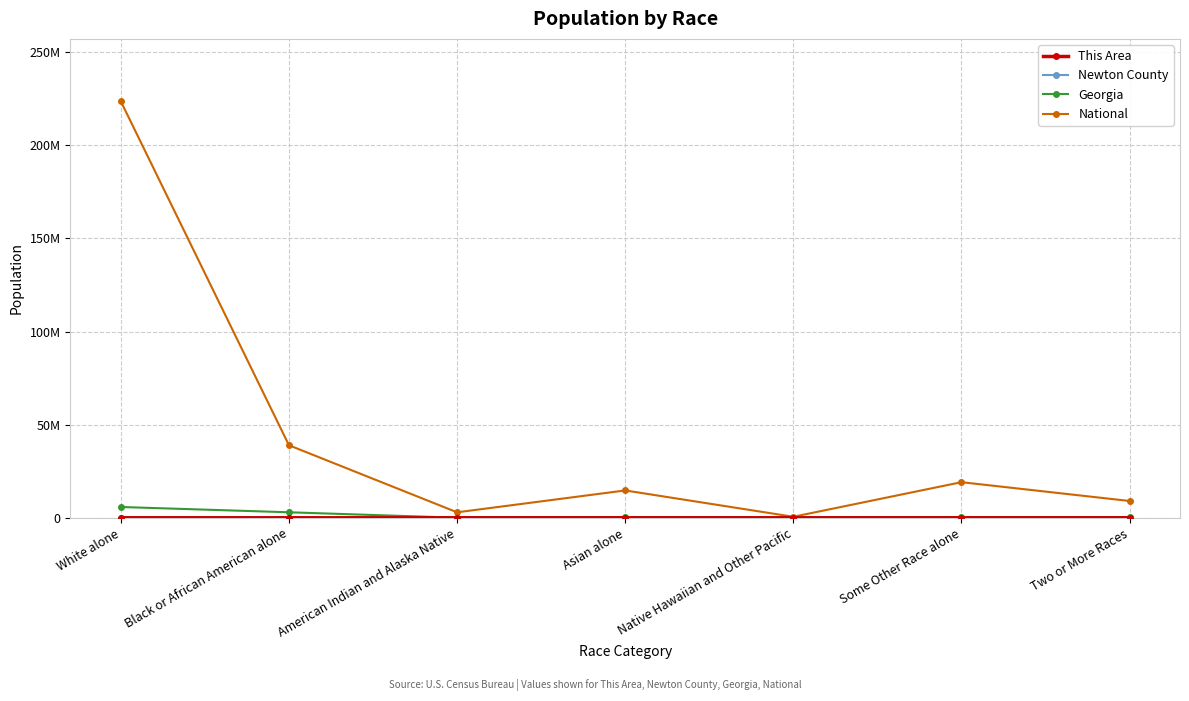

Reading right to left, transcribe all the data shown in this chart.

This Area: 81	116	1	224	3	1547	1576
Newton County: 2083	2068	37	906	232	40878	53754
Georgia: 207489	388872	6799	314467	32151	2950435	5787440
National: 9009073	19107368	540013	14674252	2932248	38929319	223553265